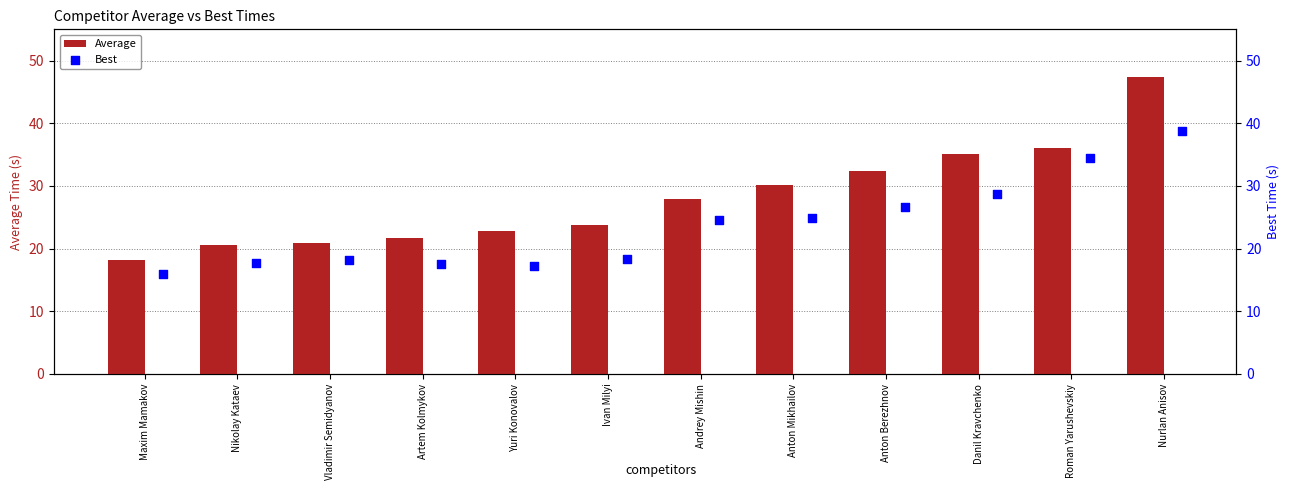

What are all the series names shown in the legend?

Average, Best